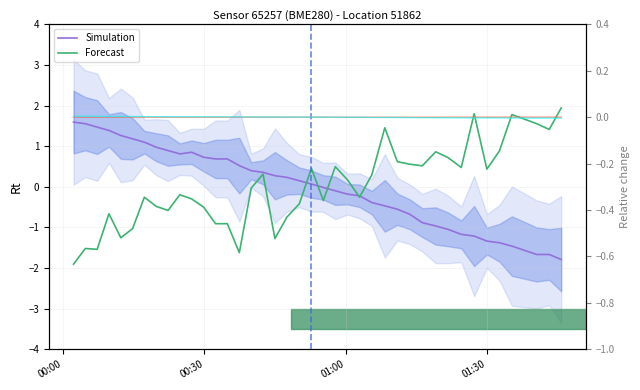

True or false: temp rel. and Forecast intersect in this chart.

True